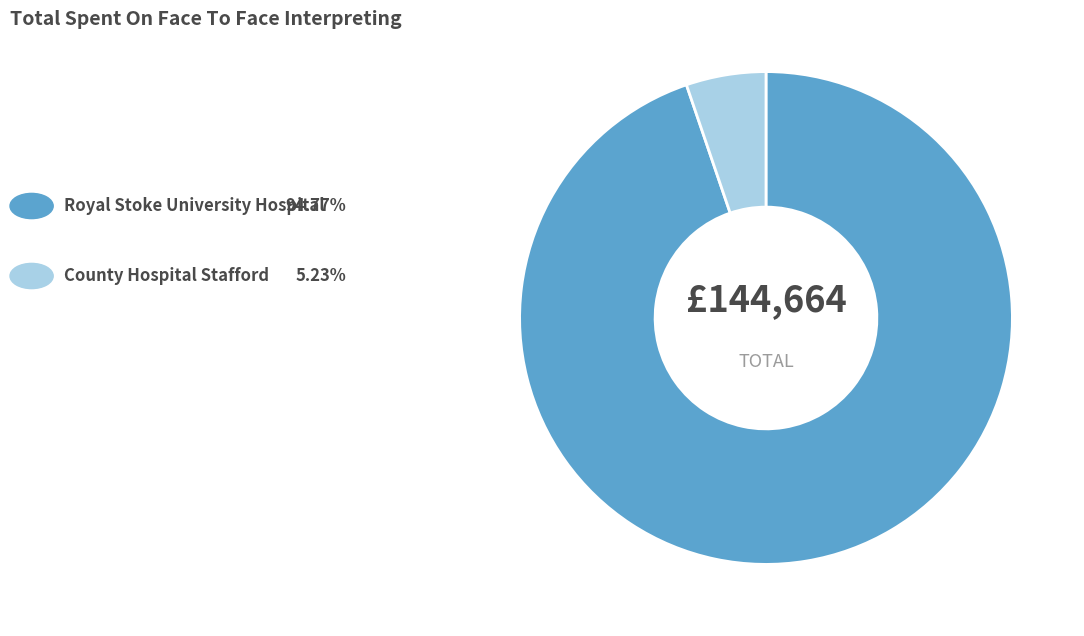

Is there any slice that represents more than half of the pie?

Yes